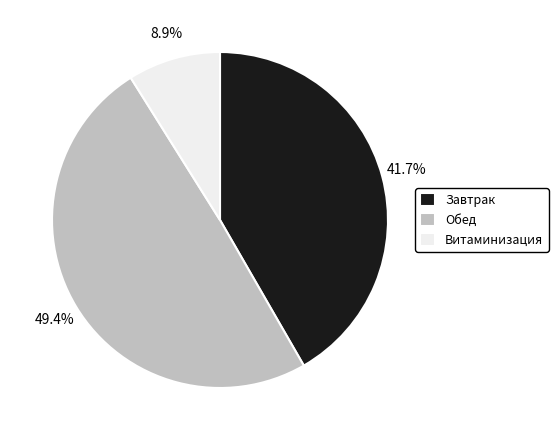

Which has a higher value, Витаминизация or Завтрак?

Завтрак